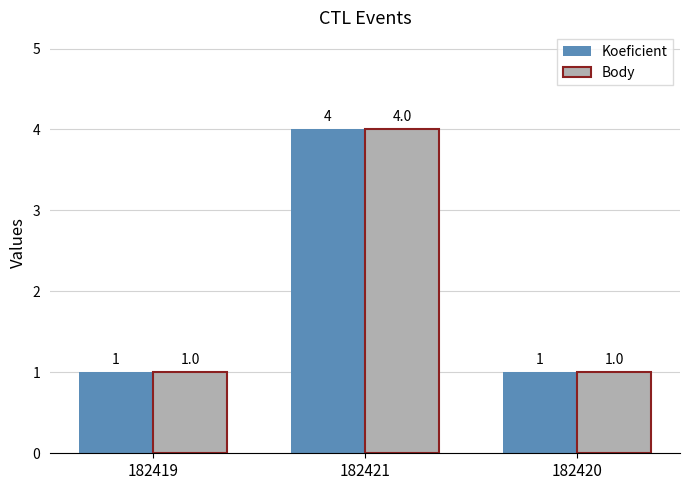

The value of Koeficient at 182421 is 6. True or false?

False